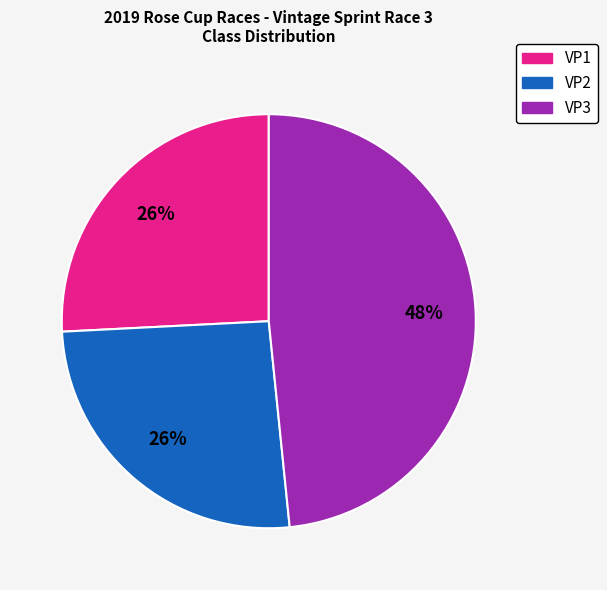

Is it true that VP1 is 41% of the pie?

False